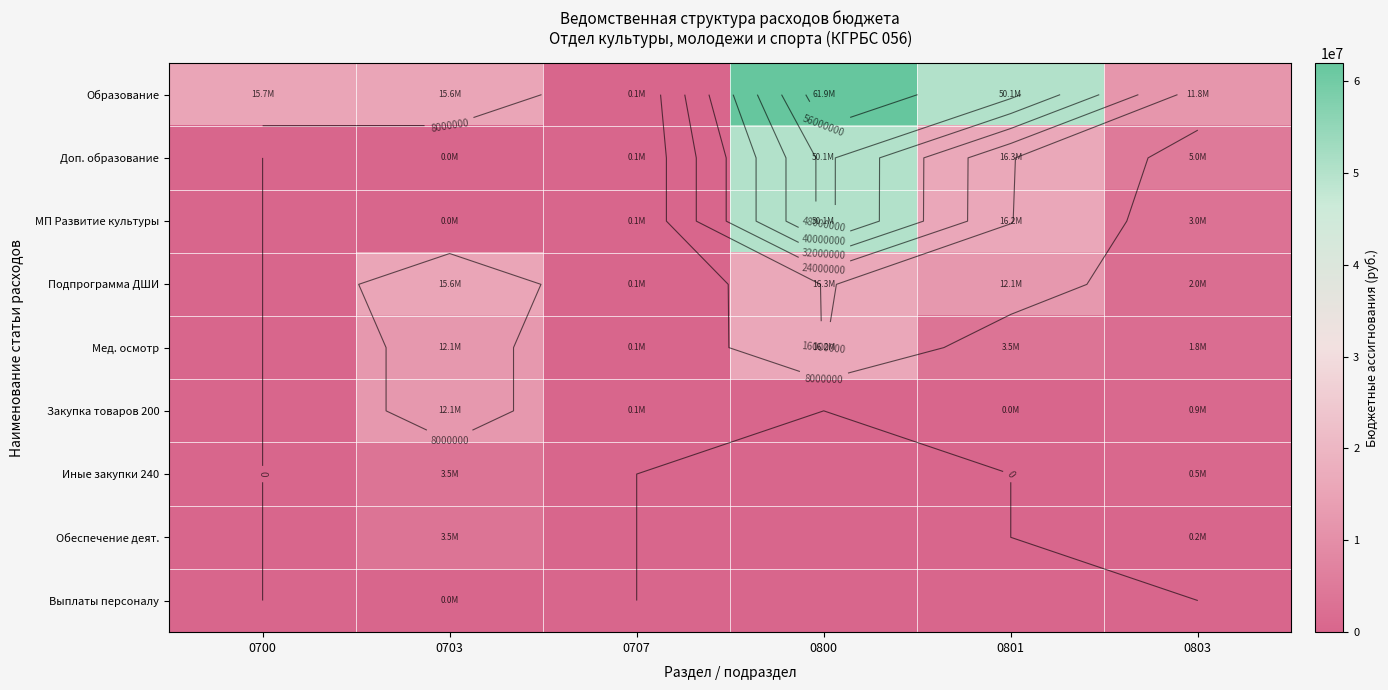

How many data points in Образование are above 15724991?

2